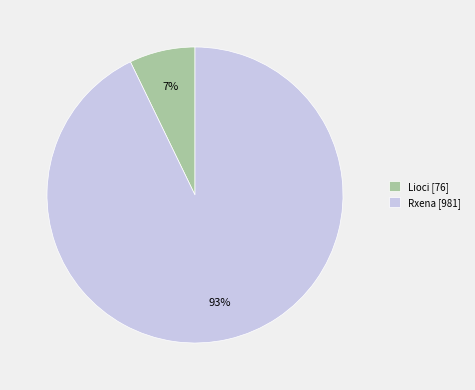

How many segments does this pie chart have?

2